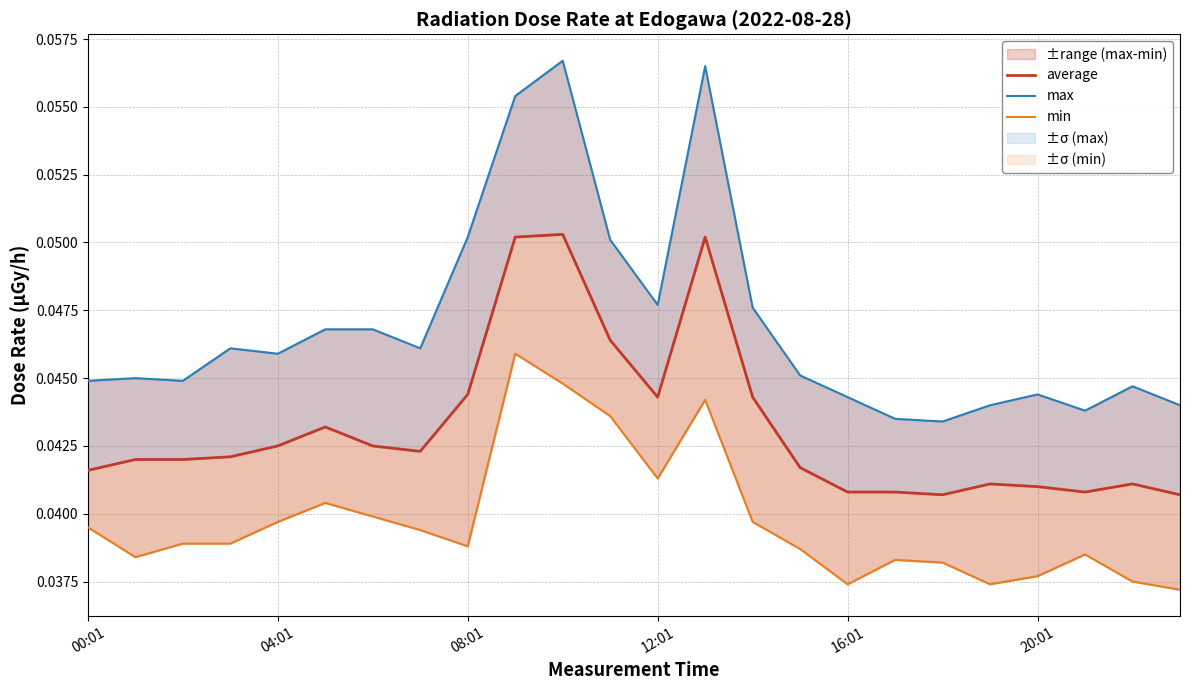

Rank the series at 12:01 from lowest to highest value.

min, average, max